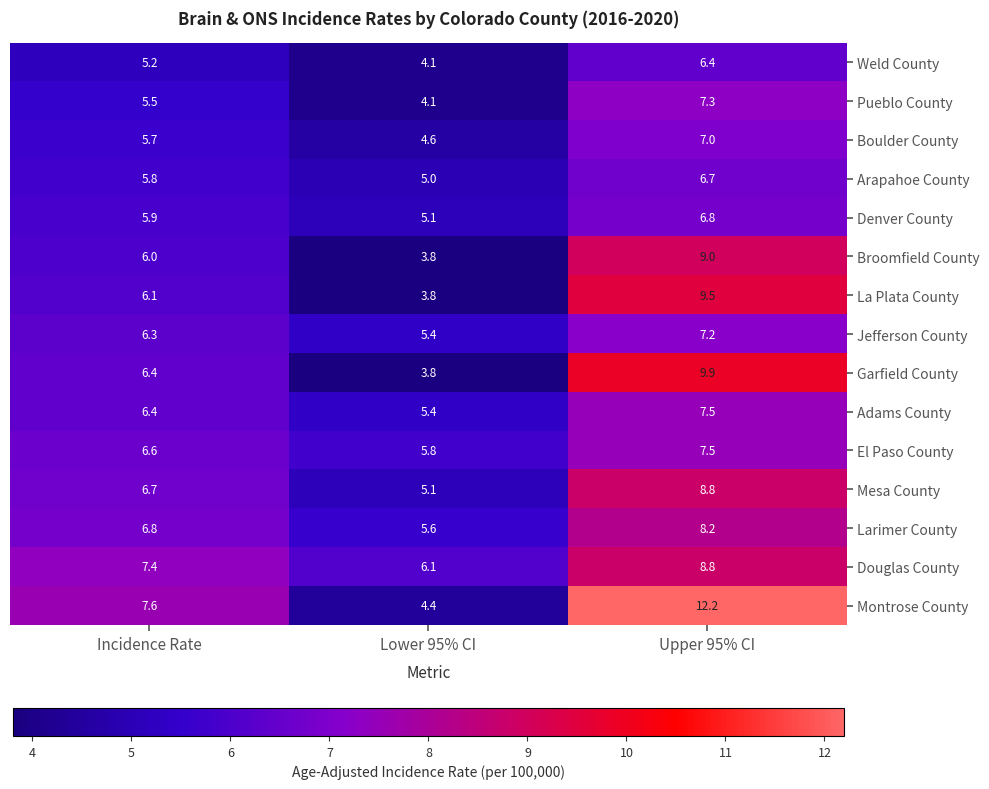

Which series has the largest range (max minus min)?

Montrose County